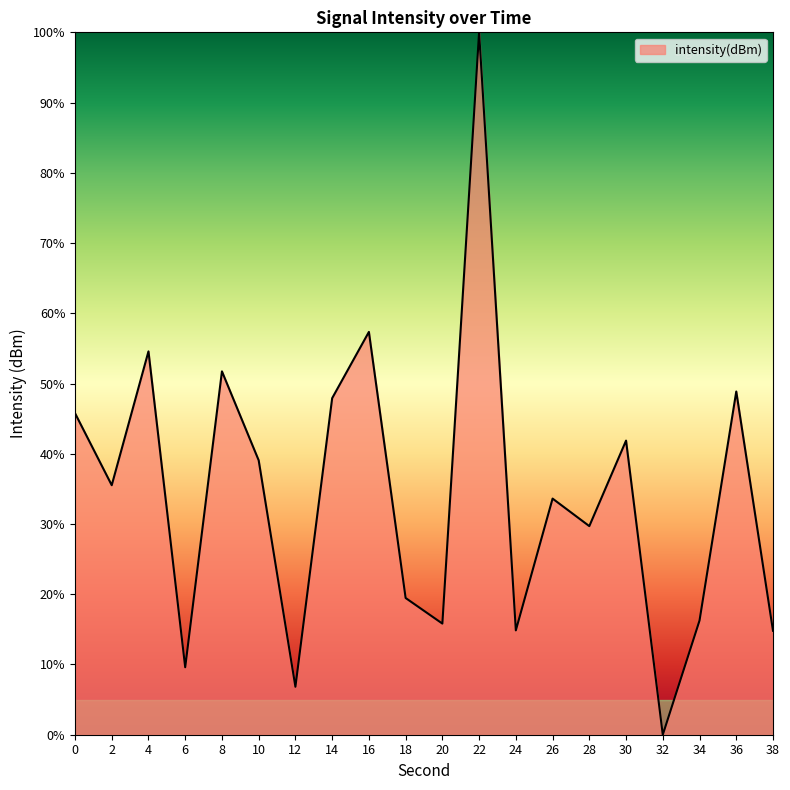

How many interior local valleys (lower than both neighbors) does the data have?

7